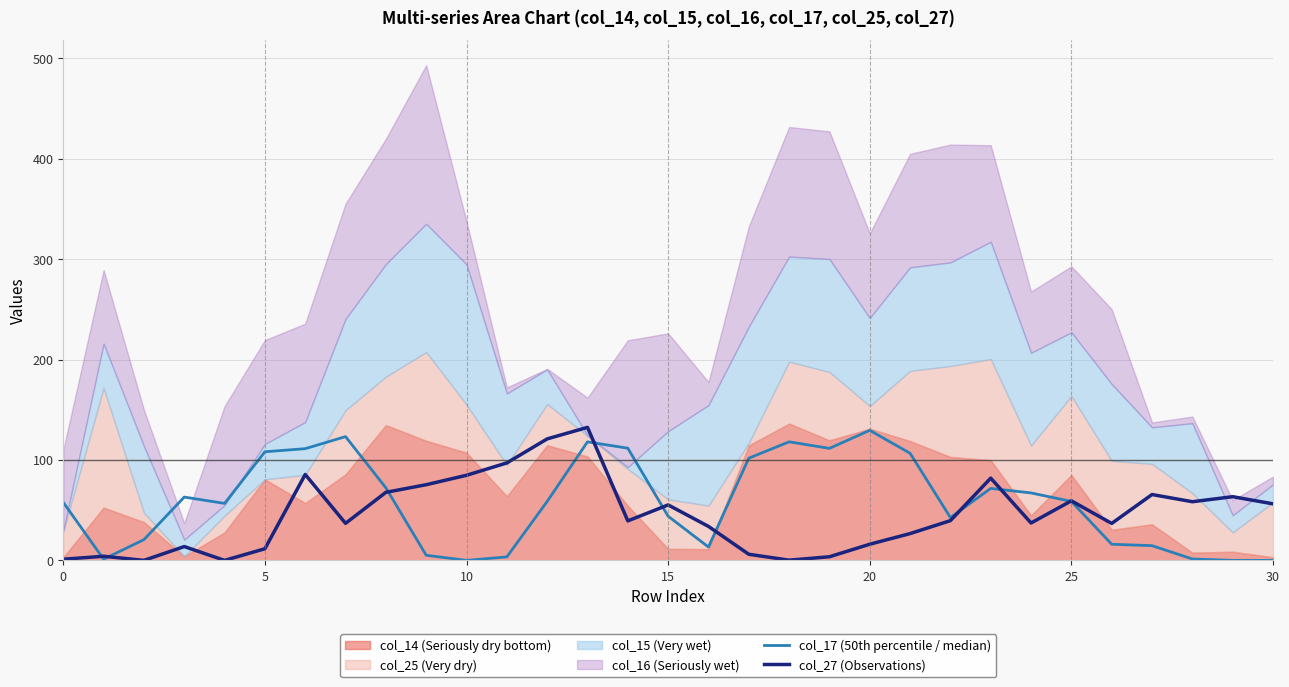

The col_27 (Observations) series shows 28.2 at 25. True or false?

False